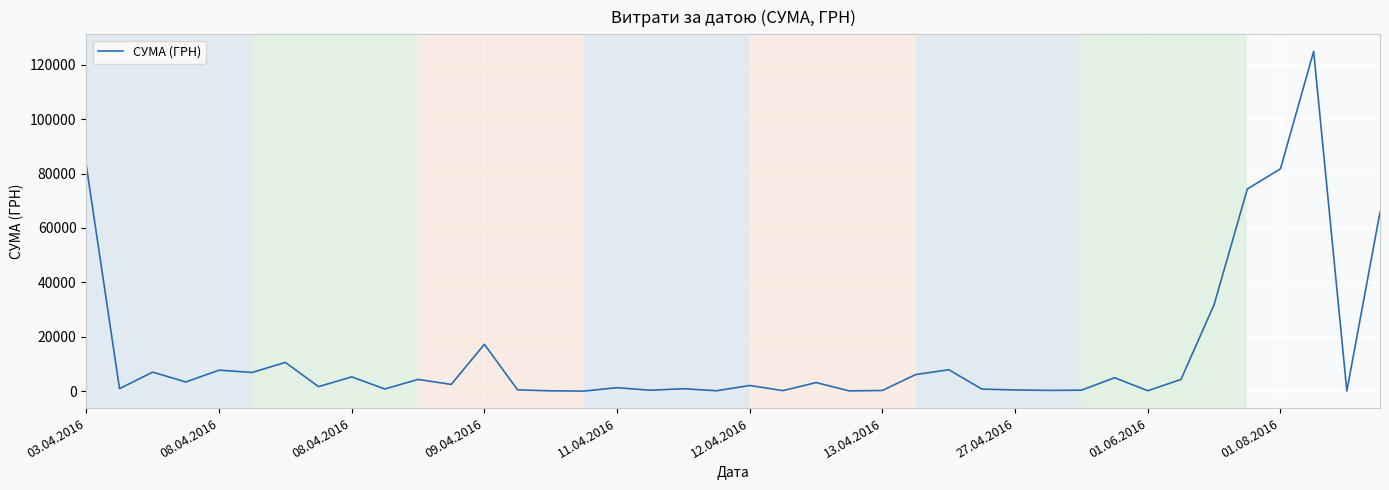

What is the difference between the maximum and minimum values?

124867.4